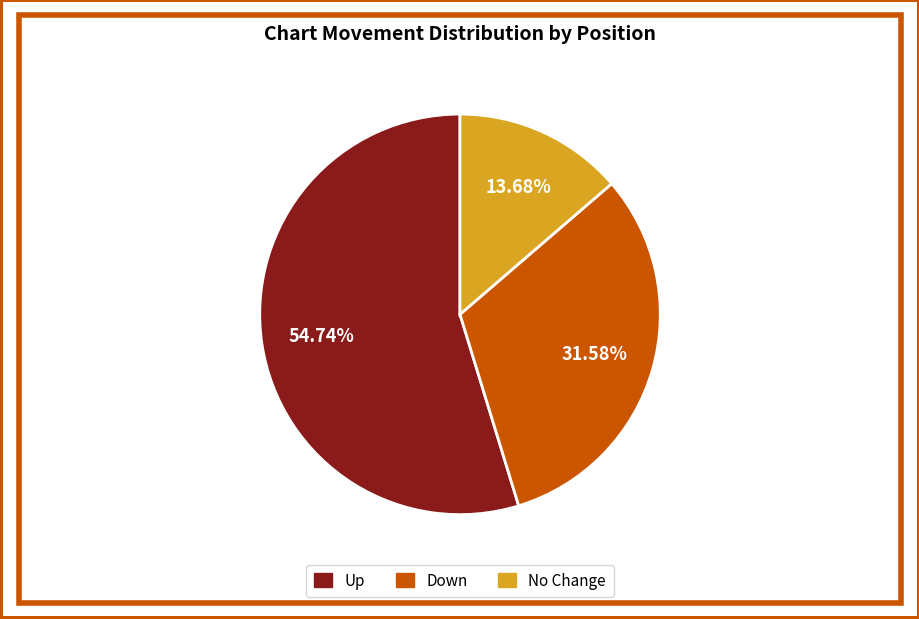

Is the sum of Up and Down greater than half?

Yes